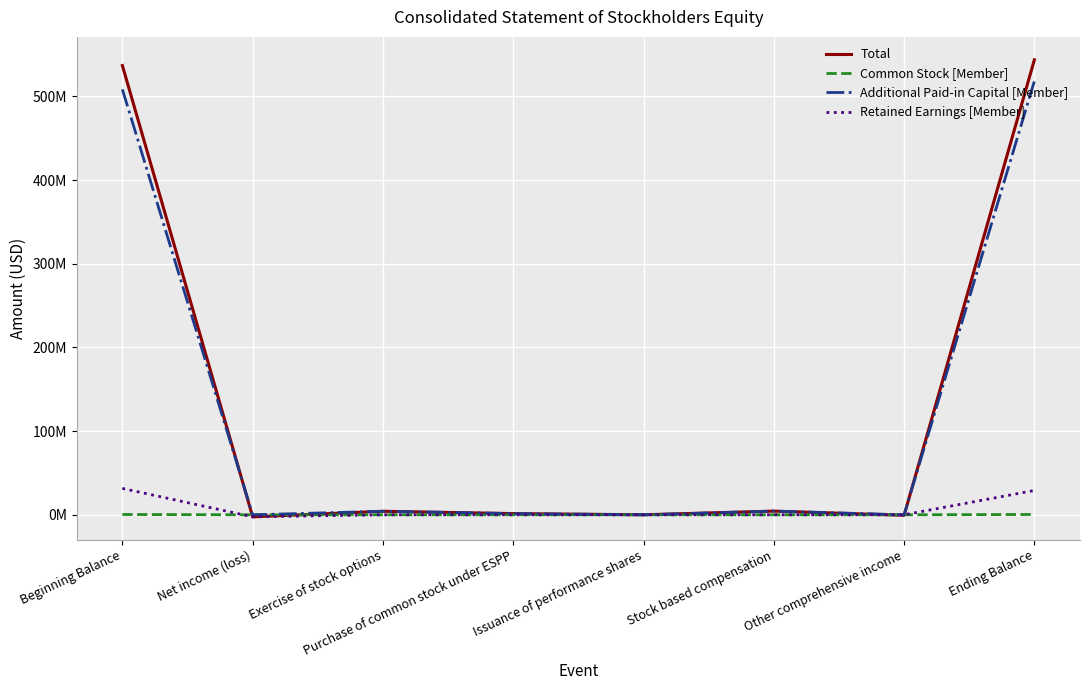

What is the label of the 6th point from the right?

Exercise of stock options